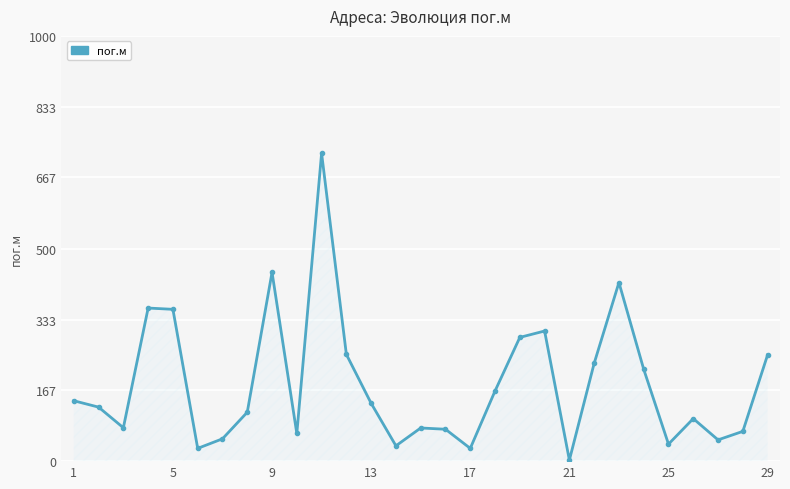

How many points are lower than both their immediate neighbors (excluding endpoints)?

8